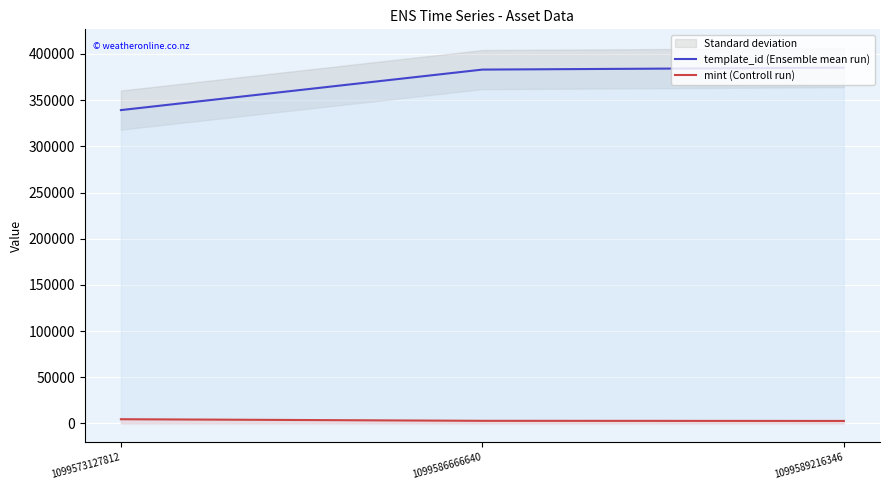

At which label does mint (Controll run) first exceed 2848?

1099573127812